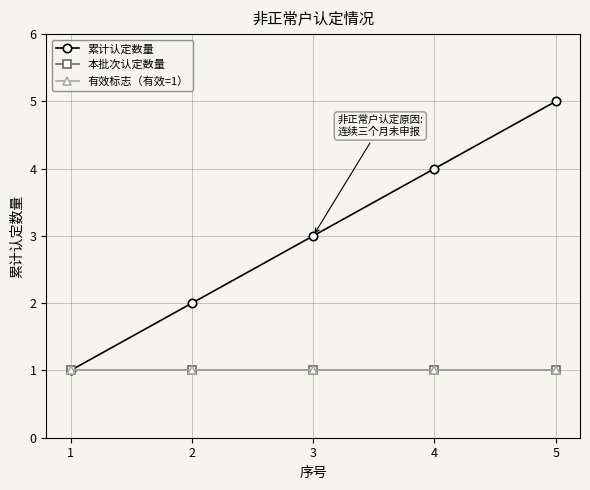

At which category is the sum across all series the highest?

5